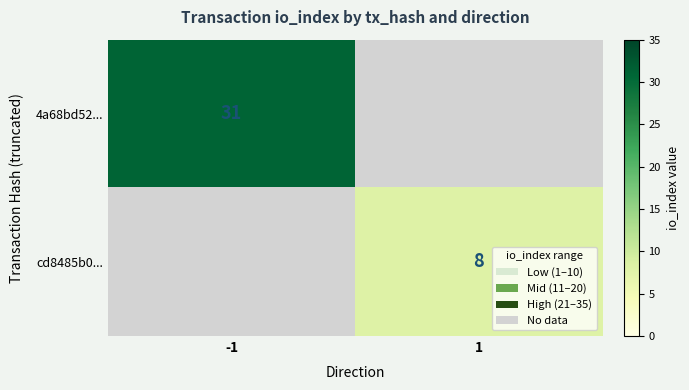

The 4a68bd52... series shows 20.8 at -1. True or false?

False